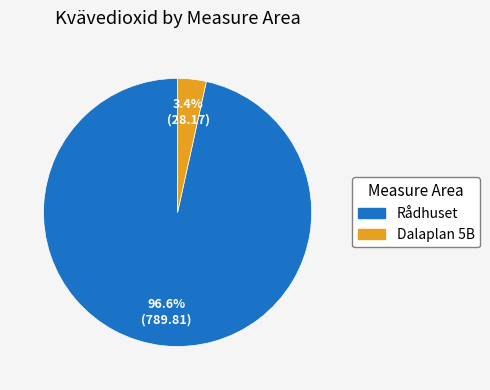

Is there any slice that represents more than half of the pie?

Yes